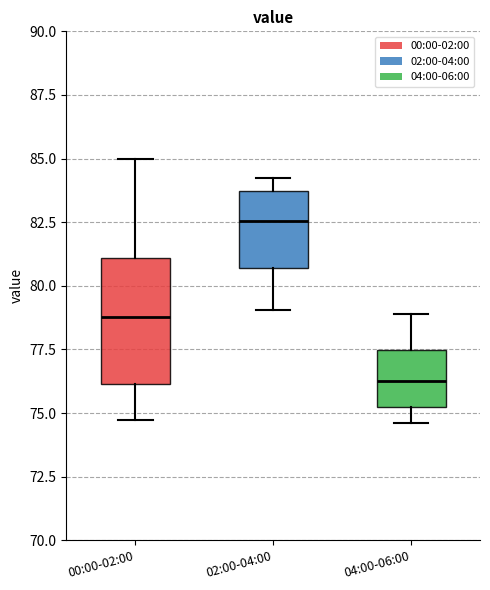

Reading left to right, transcribe this box plot: for each box, give where its median line is, the range the box spans, and where its two whiskers end, as read against the y-axis. The values are not printed on the chart, so give them approximately, as read against the axis.

00:00-02:00: median 79.0, box 76.0 to 81.0, whiskers 74.5 to 85.0
02:00-04:00: median 82.5, box 80.5 to 83.5, whiskers 79.0 to 84.0
04:00-06:00: median 76.5, box 75.0 to 77.5, whiskers 74.5 to 79.0